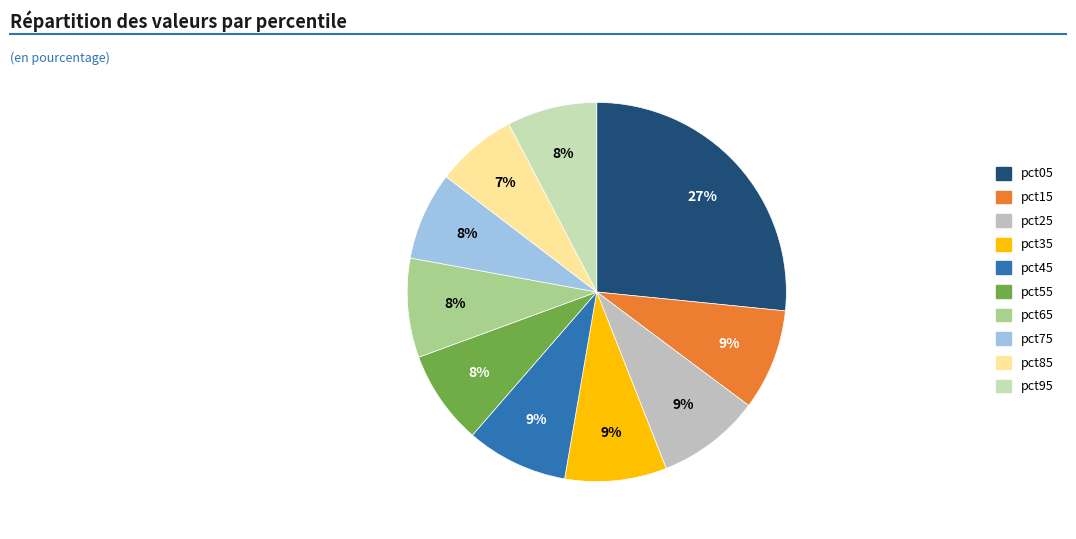

Between pct95 and pct55, which is larger?

pct55